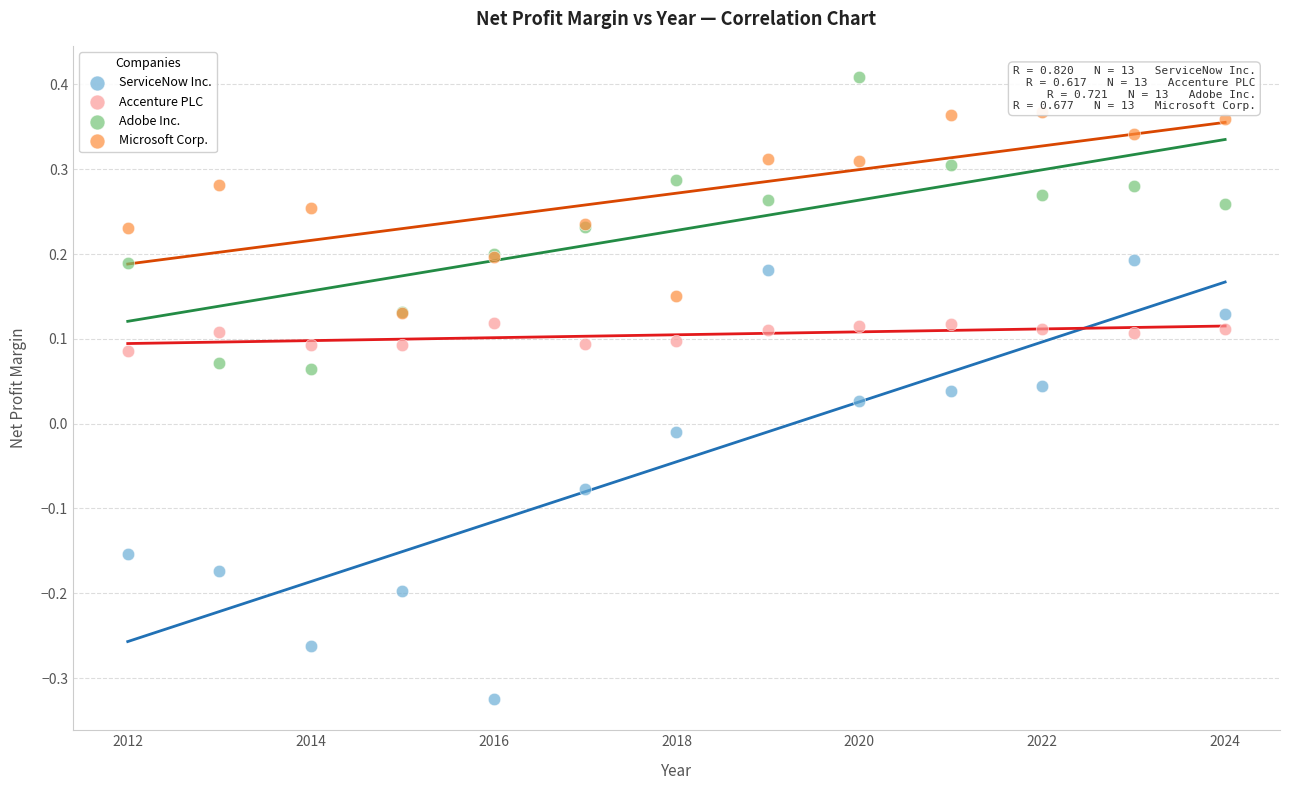

Which series has the largest Y range (max minus min)?

ServiceNow Inc.